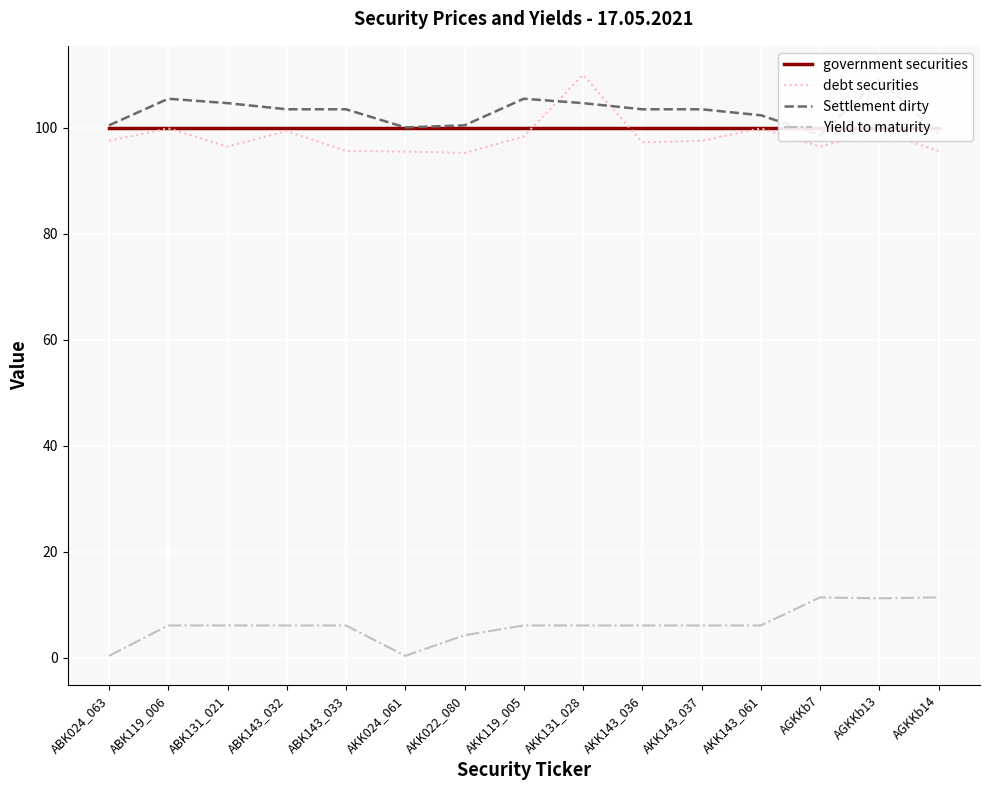

What is the minimum value for Settlement dirty?

98.6